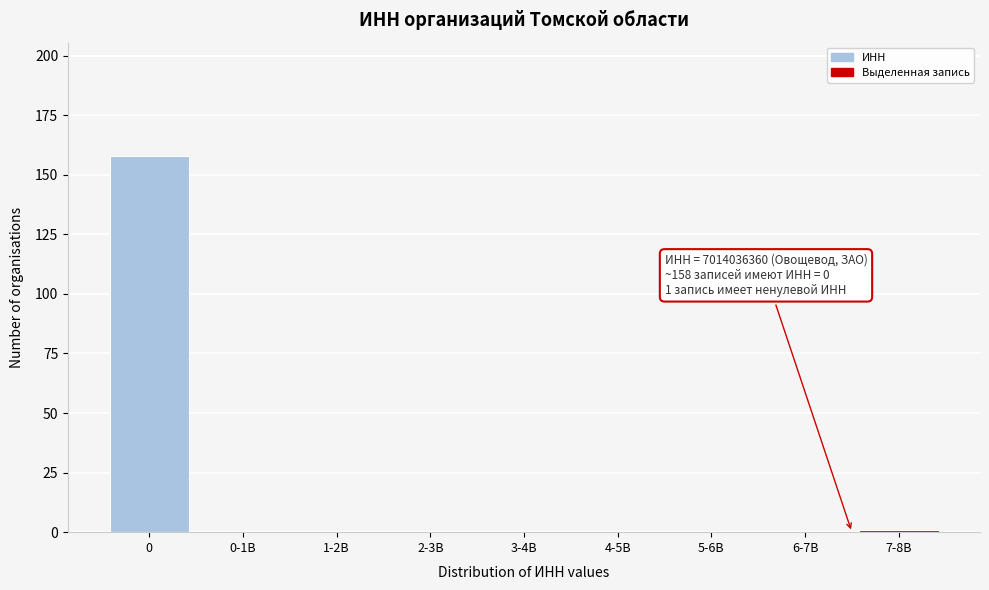

Reading right to left, transcribe all the data shown in this chart.

7-8B=1	6-7B=0	5-6B=0	4-5B=0	3-4B=0	2-3B=0	1-2B=0	0-1B=0	0=158